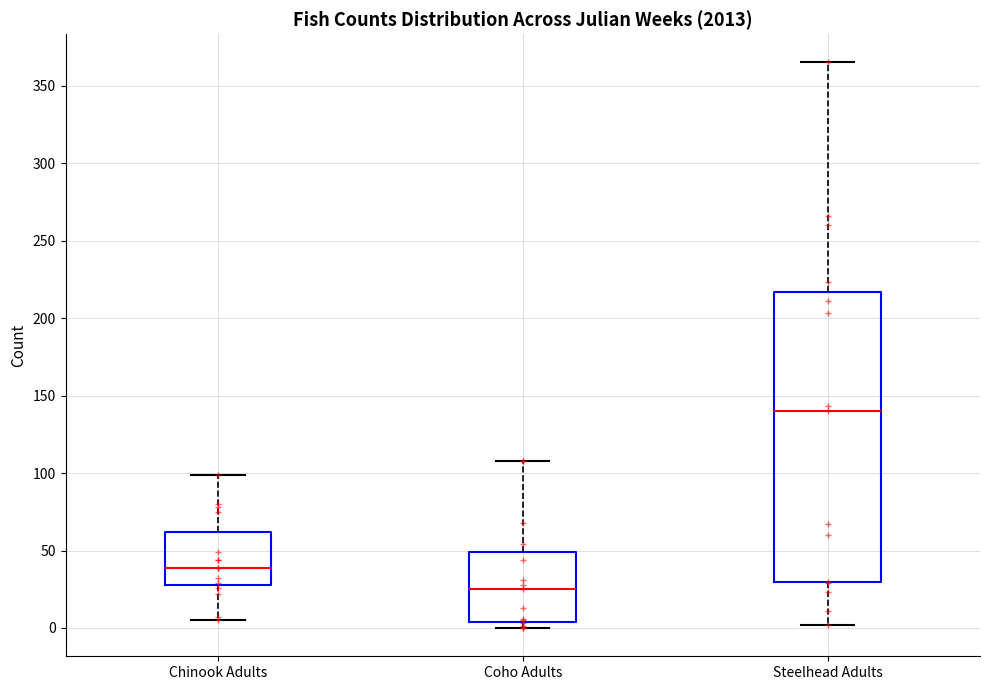

Reading left to right, transcribe this box plot: for each box, give where its median line is, the range the box spans, and where its two whiskers end, as read against the y-axis. The values are not printed on the chart, so give them approximately, as read against the axis.

Chinook Adults: median 40, box 30 to 60, whiskers 5 to 100
Coho Adults: median 25, box 5 to 50, whiskers 0 to 110
Steelhead Adults: median 140, box 30 to 215, whiskers 0 to 365